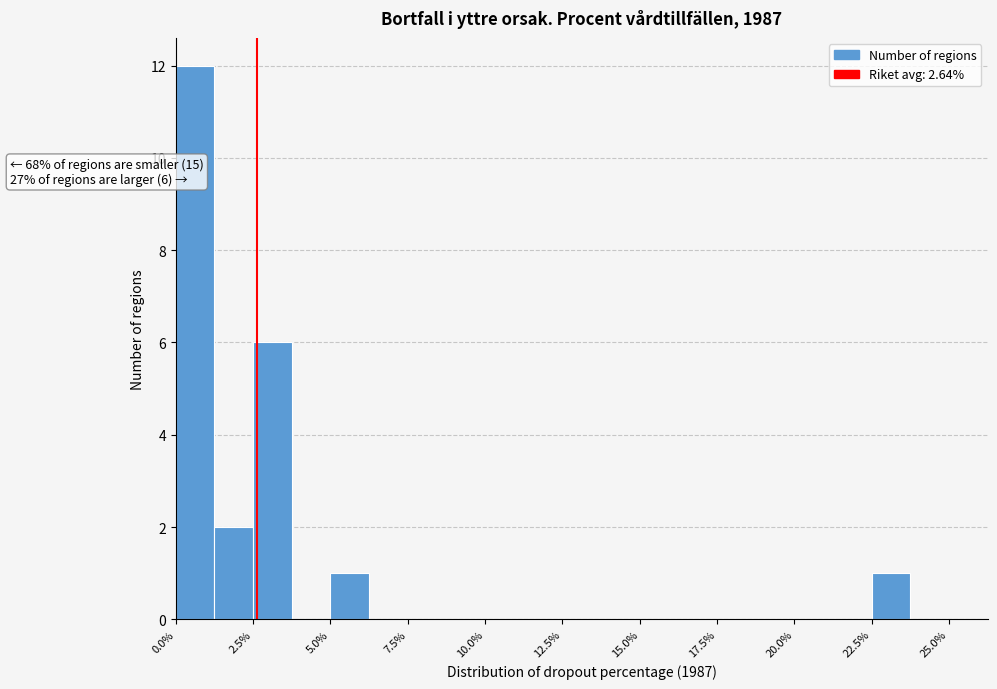

Around what value on the x-axis is the tallest bar? Give the approximate position of its centre, as read against the axis.

0.5